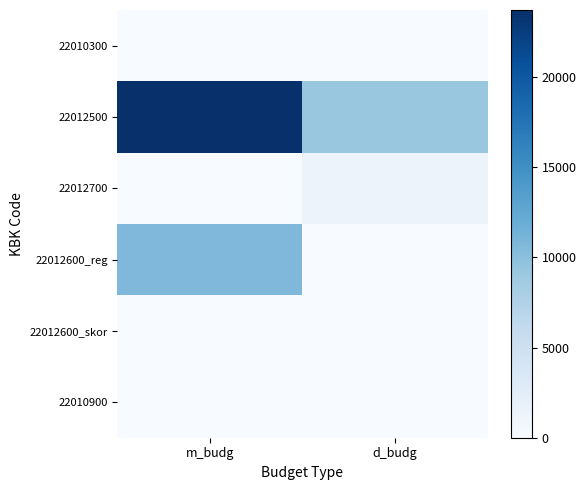

Which series has the widest spread of values?

22012500